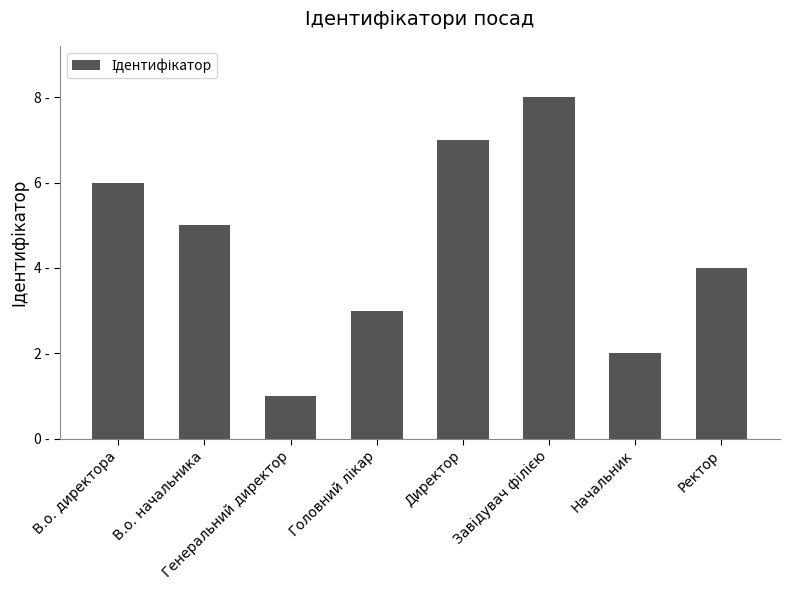

What is the greatest value displayed?

8